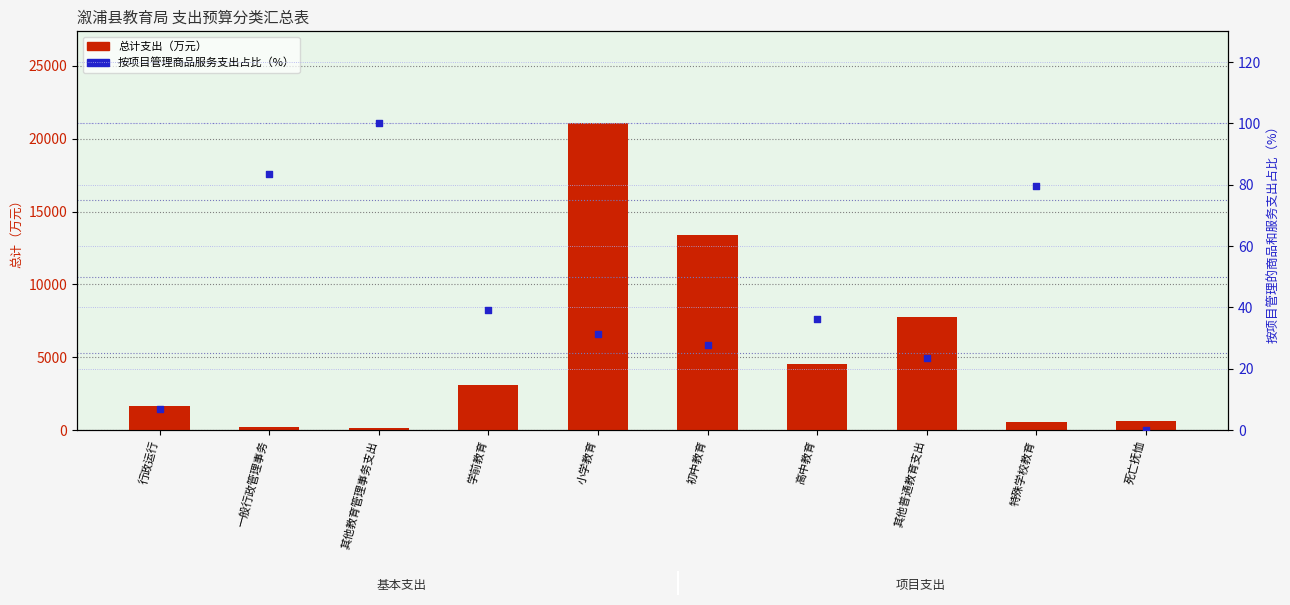

At how many categories does at least one series exceed 1464?

6